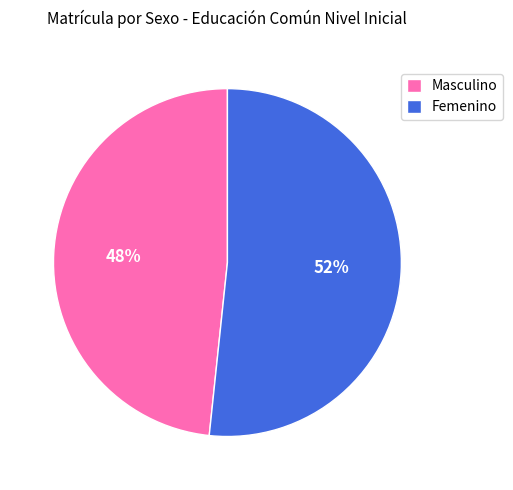

Is it true that Femenino is 52% of the pie?

True